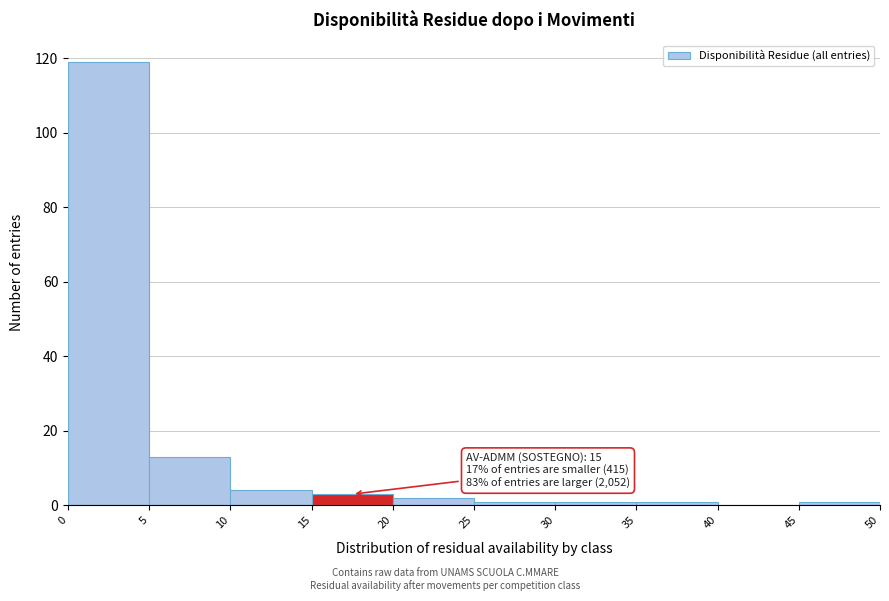

Over which range of the x-axis is the bar tallest?

0 to 5